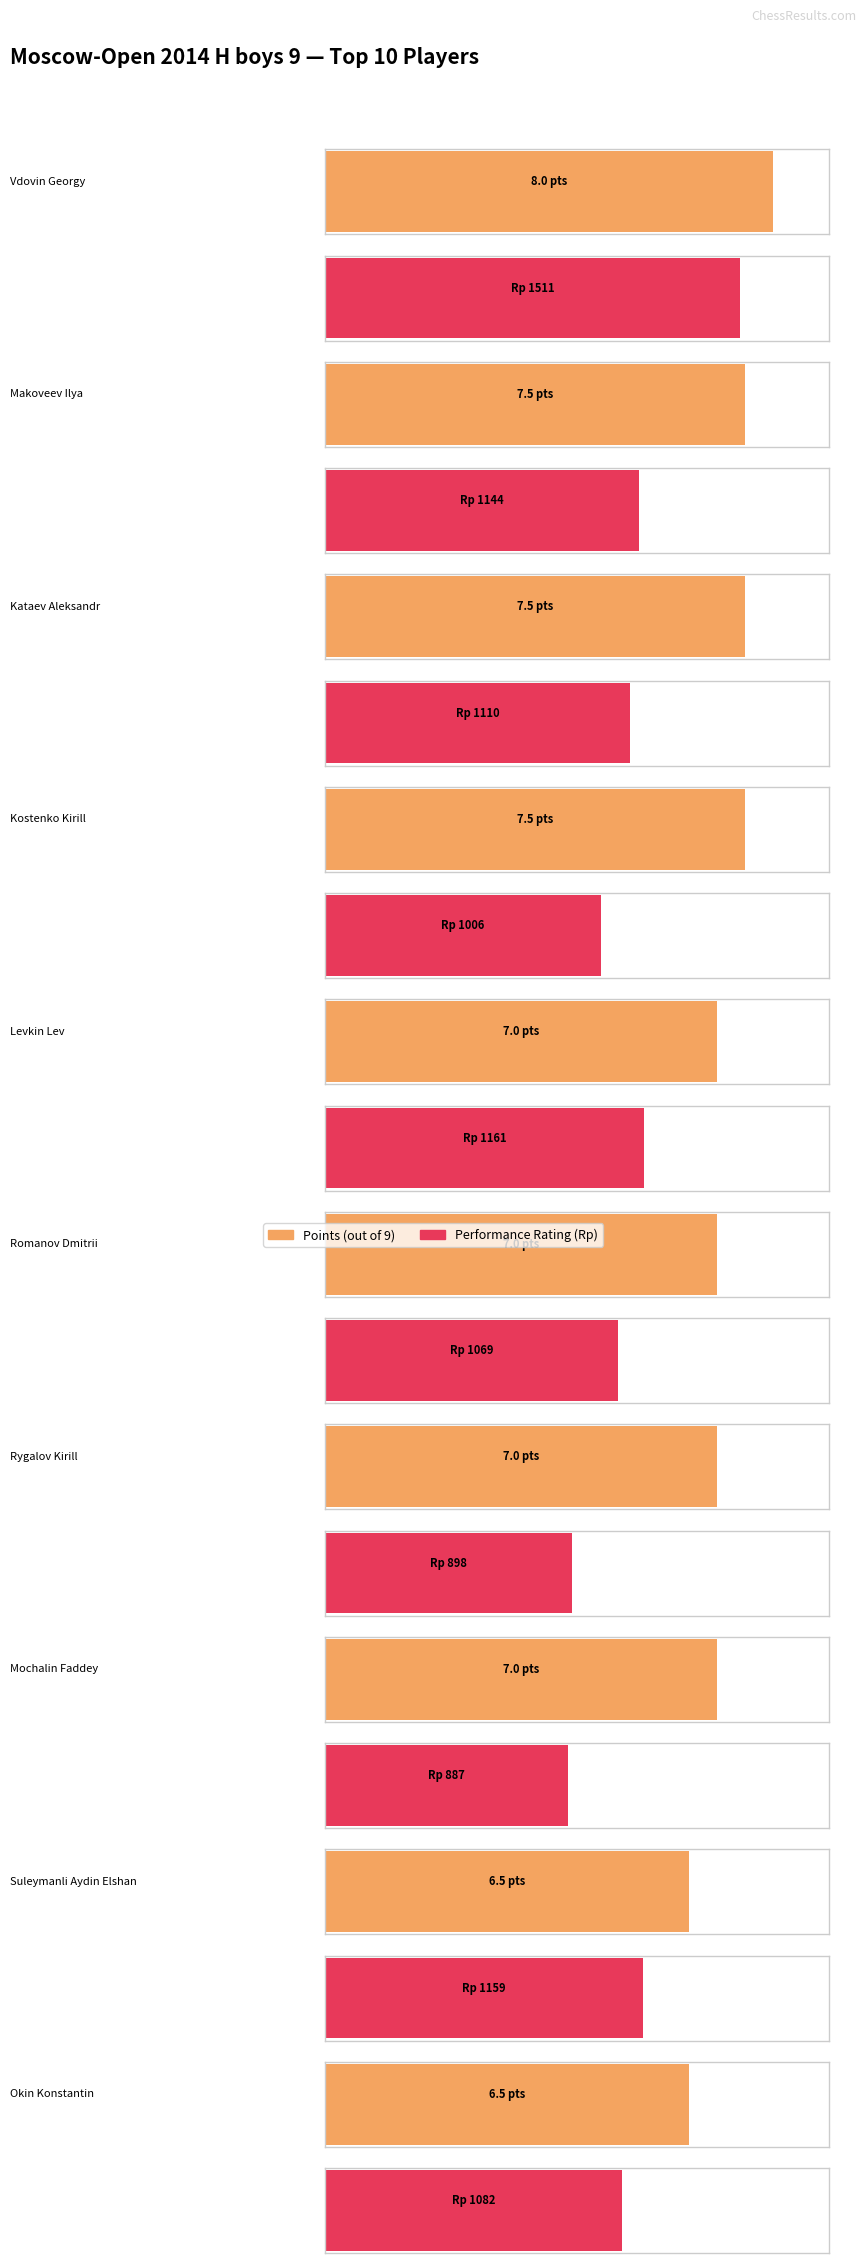

Is the value of Rating at Kostenko Kirill greater than the value of Points at Kataev Aleksandr?

Yes